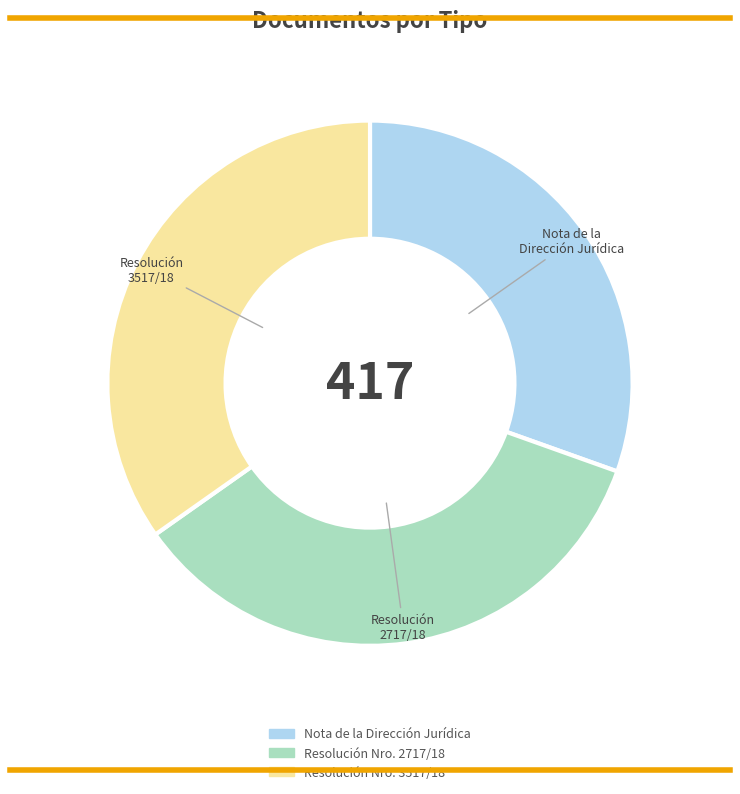

Is it true that Resolución Nro. 3517/18 is 35% of the pie?

True